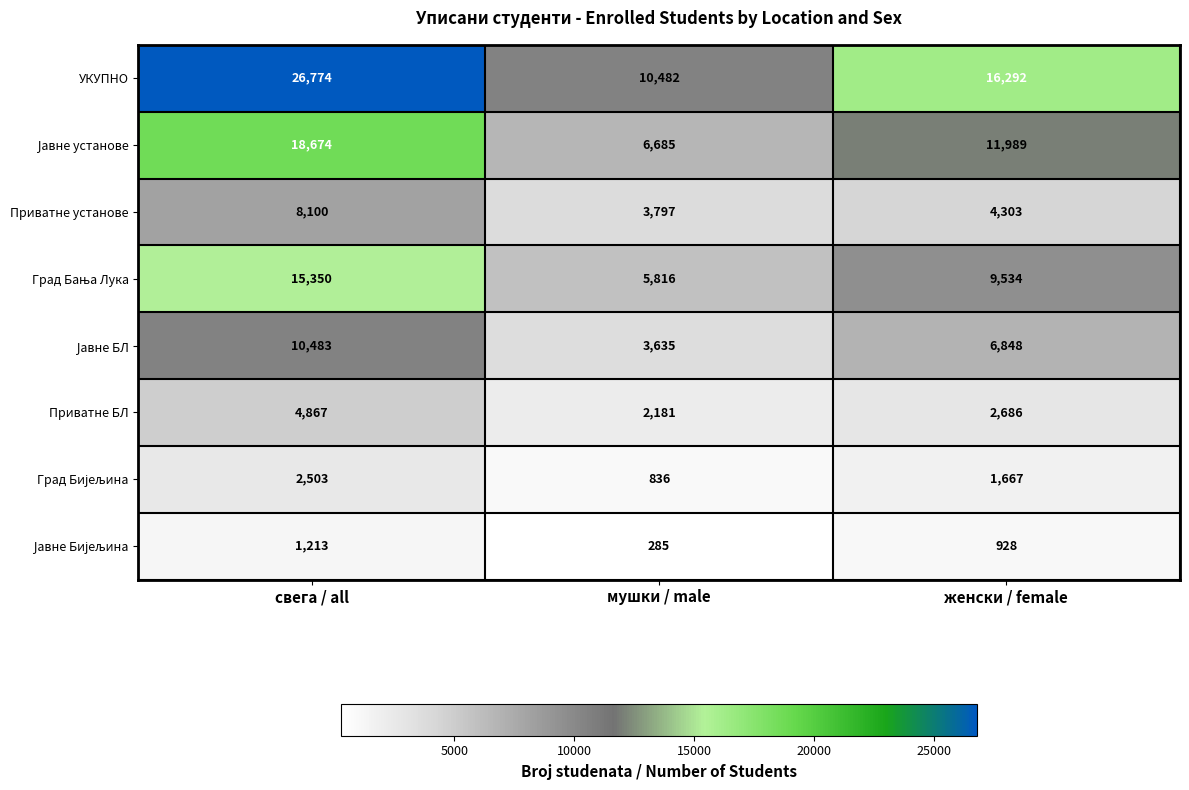

Is it true that УКУПНО equals 8810 at свега / all?

False